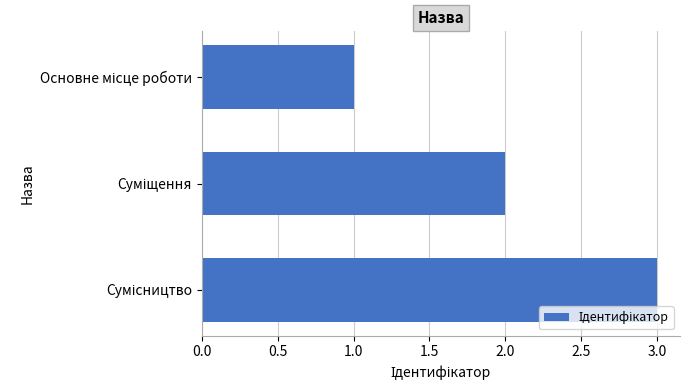

What is the sum of all values?

6